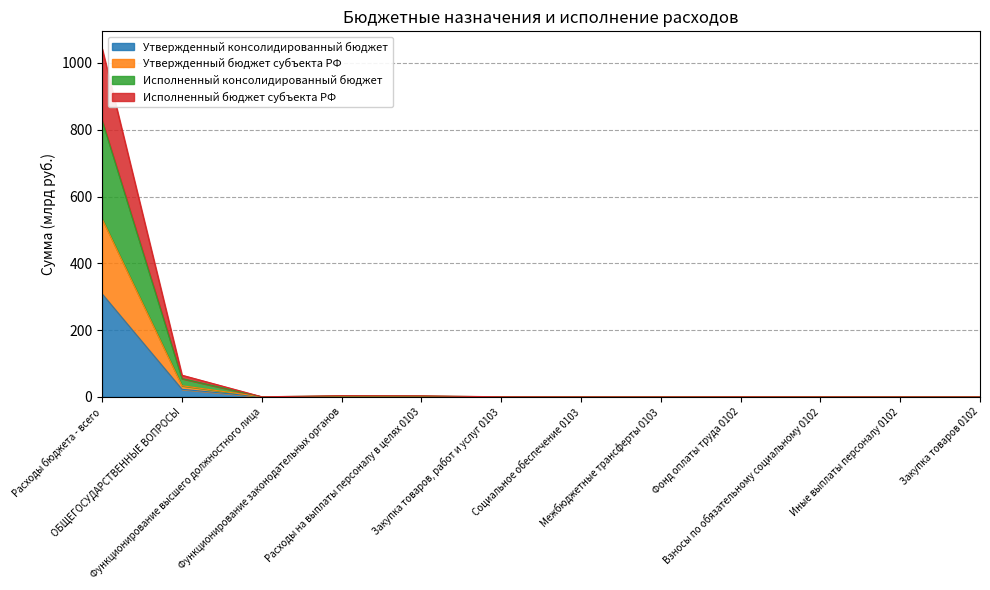

What position from the right is Закупка товаров 0102?

1